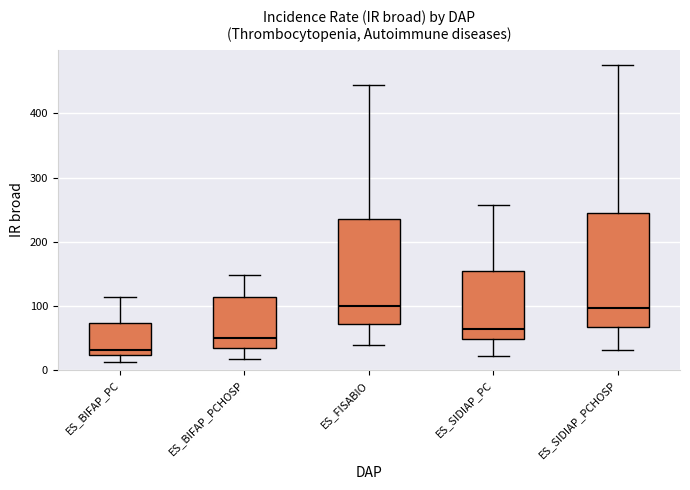

Where is the upper edge of the box for ES_SIDIAP_PCHOSP on the y-axis? The values are not printed on the chart, so give them approximately, as read against the axis.

250